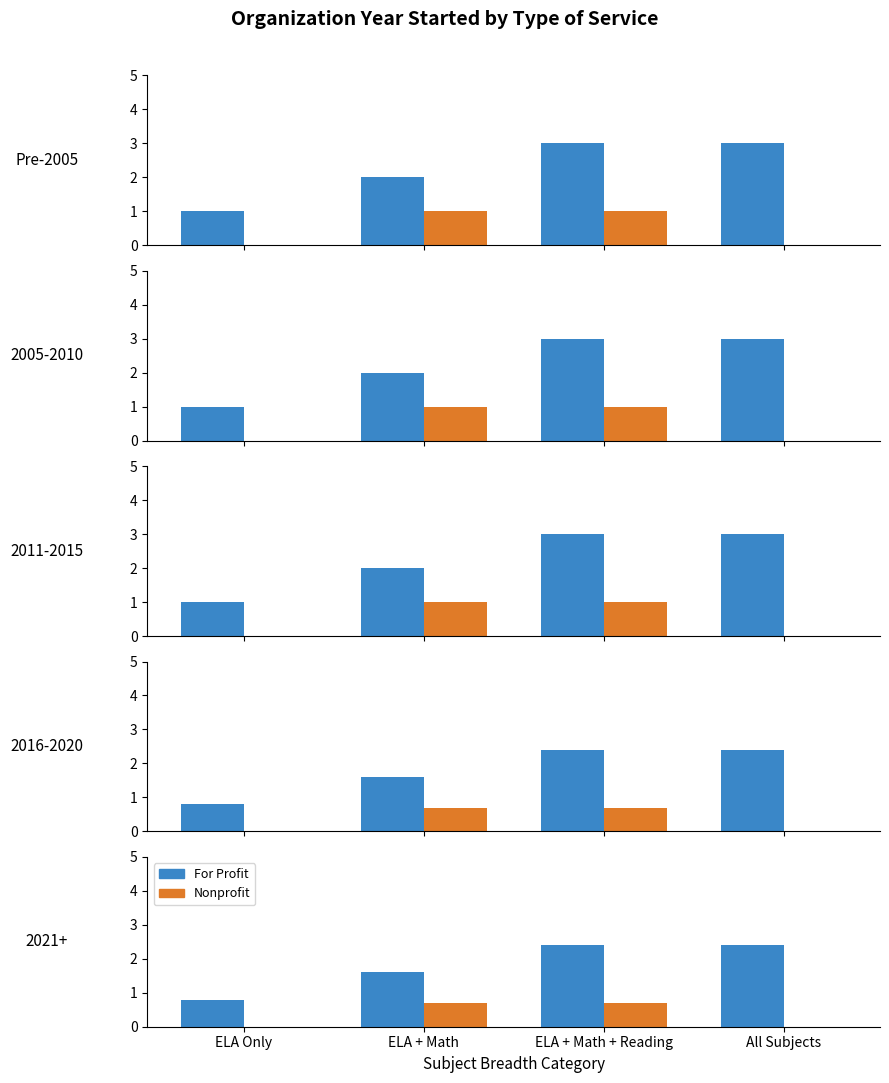

At which category is the sum across all series the highest?

ELA + Math + Reading